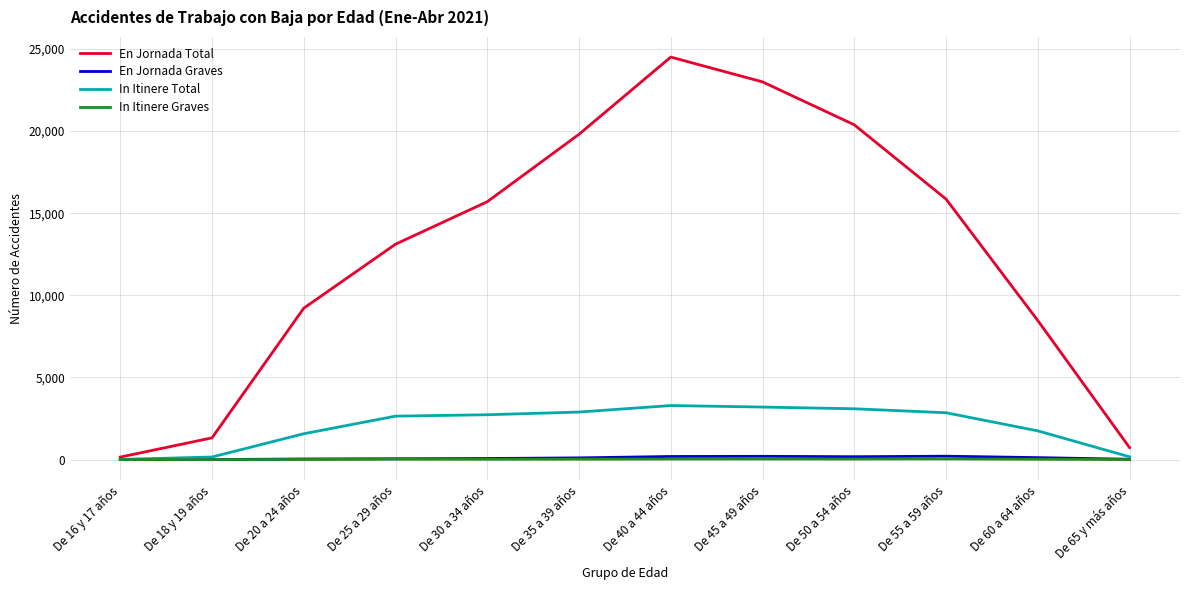

At which label does In Itinere Graves first exceed 24?

De 25 a 29 años